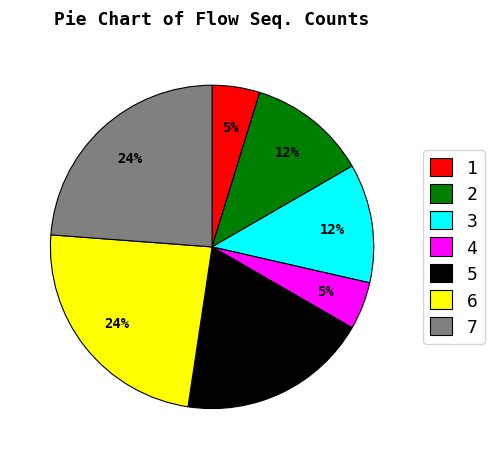

What is the ratio of the value at 4 to the value at 2?

0.4